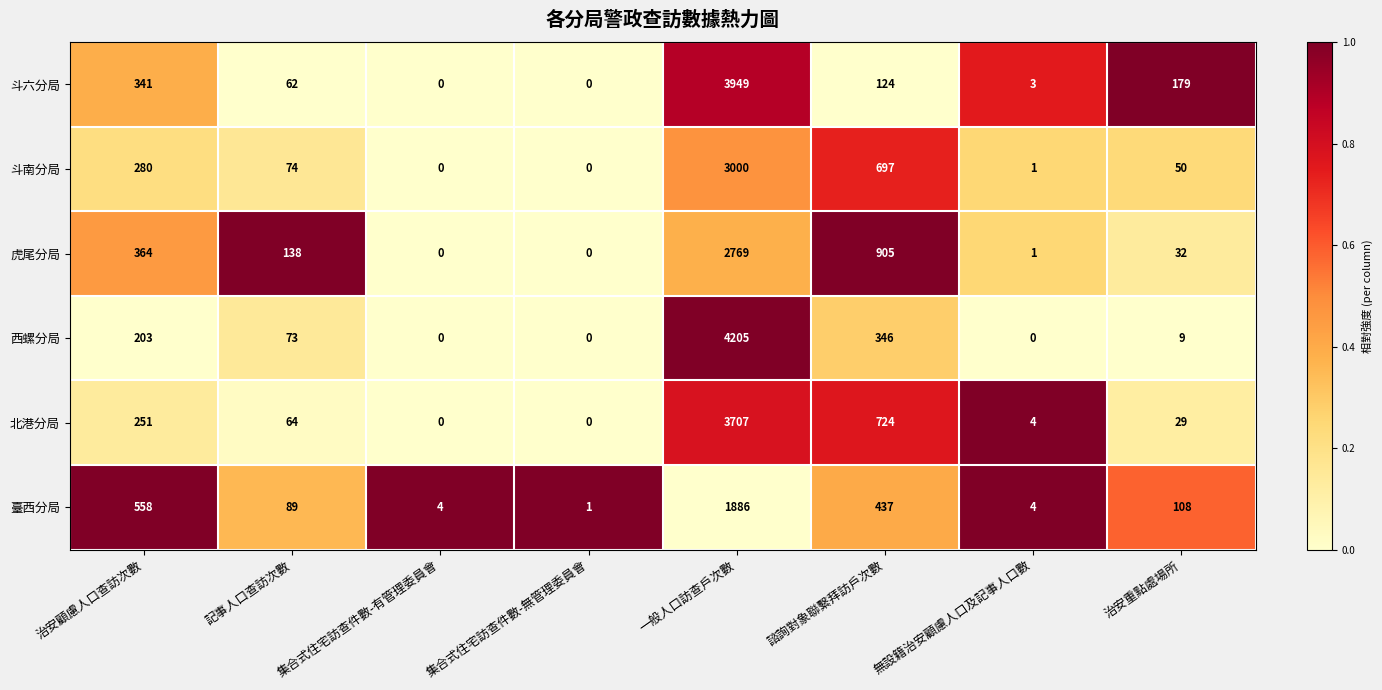

What value does the 斗六分局 series have at 治安重點處場所, to the nearest 100?

200